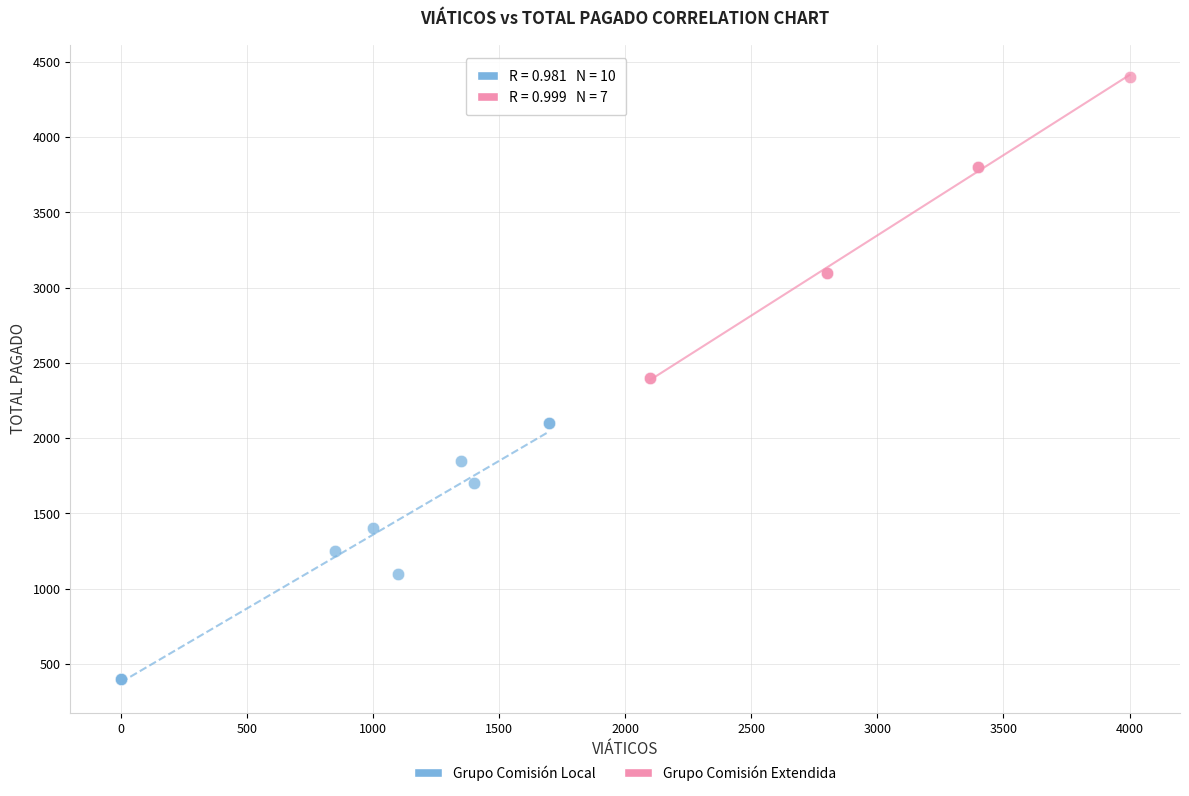

Which series reaches the minimum Y coordinate?

Grupo Comisión Local